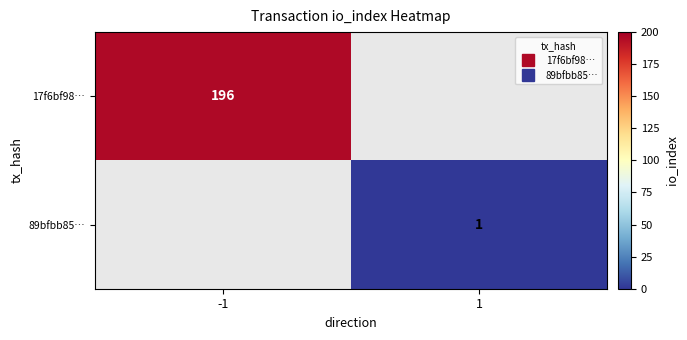

The 89bfbb85… series shows 0.4 at 1. True or false?

False